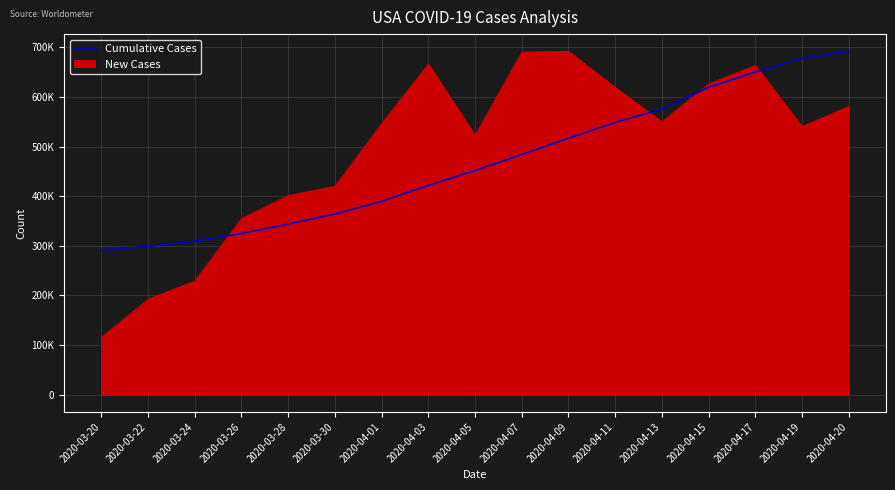

Reading left to right, list all the values displayed in this chart.

New Cases: 115399.6	192655.9	228756.9	355316.9	401278.7	419865.6	546116.1	665992.3	522248.2	690252.2	691820.0	618937.1	549581.8	625930.4	663537.4	540133.7	580566.9
Cumulative Cases: 291883.5	298965.0	309593.5	324883.0	343954.5	364087.5	389695.0	421901.0	451657.0	483992.0	516727.5	548605.0	575636.0	619262.5	650128.5	677748.5	691820.0